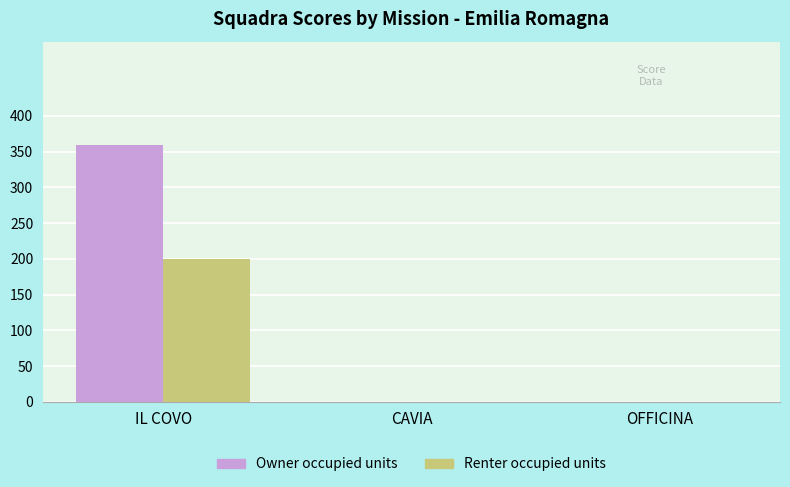

Between IL COVO and CAVIA, which series saw the biggest shift?

Owner occupied units